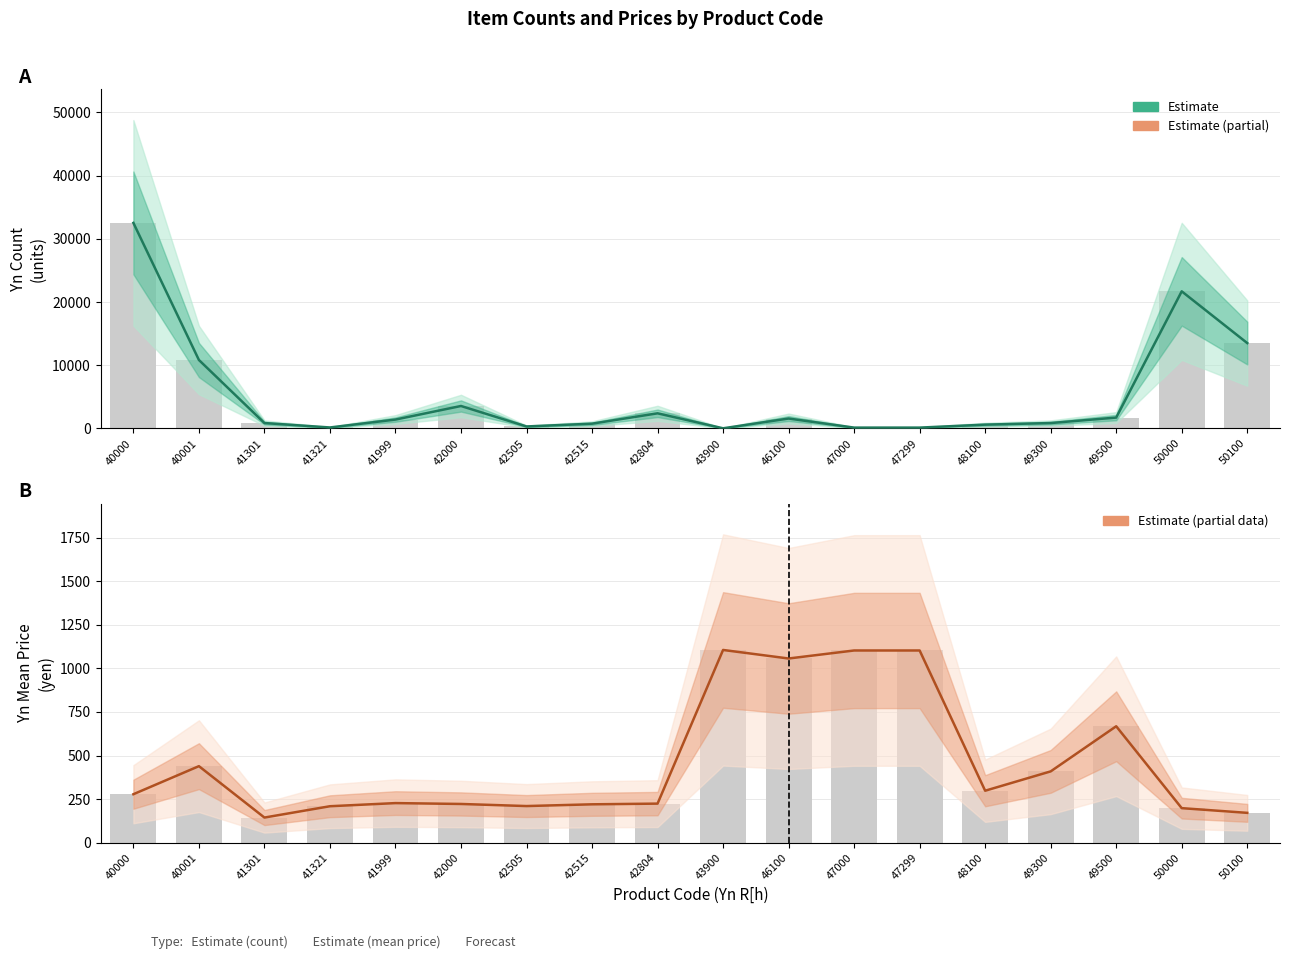

How many data points in Estimate (mean price) are above 278?

8